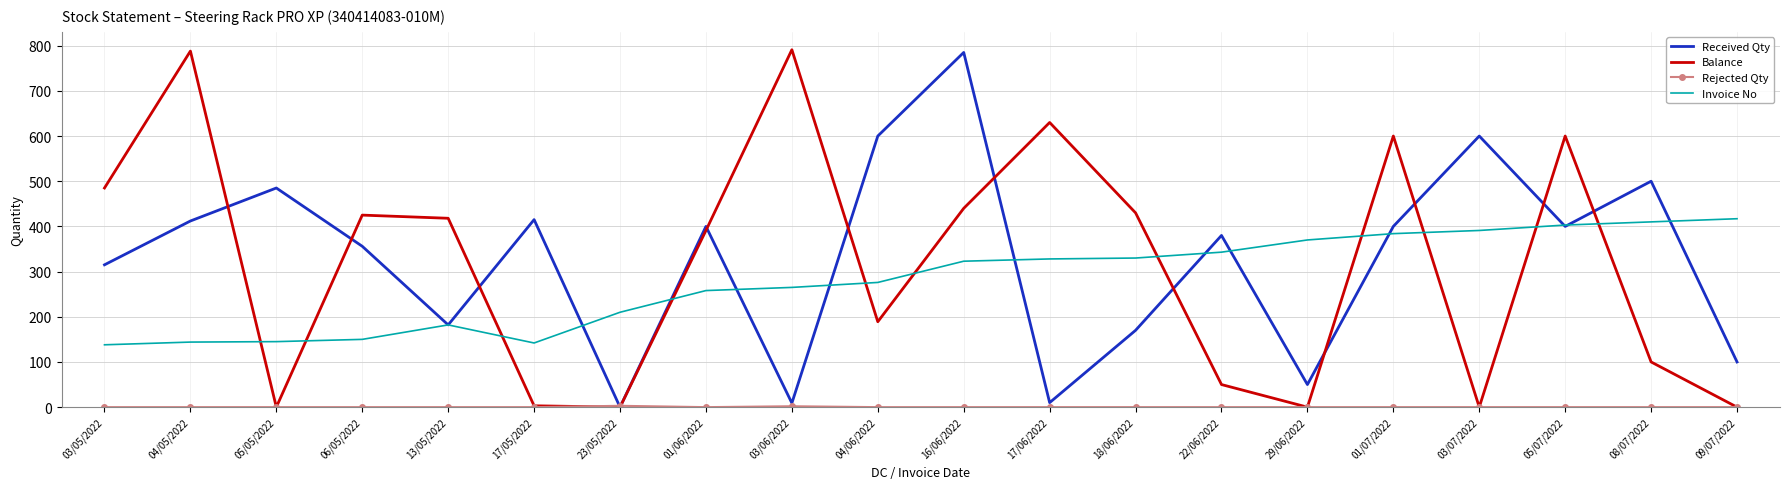

What is the maximum value shown in the chart?

791